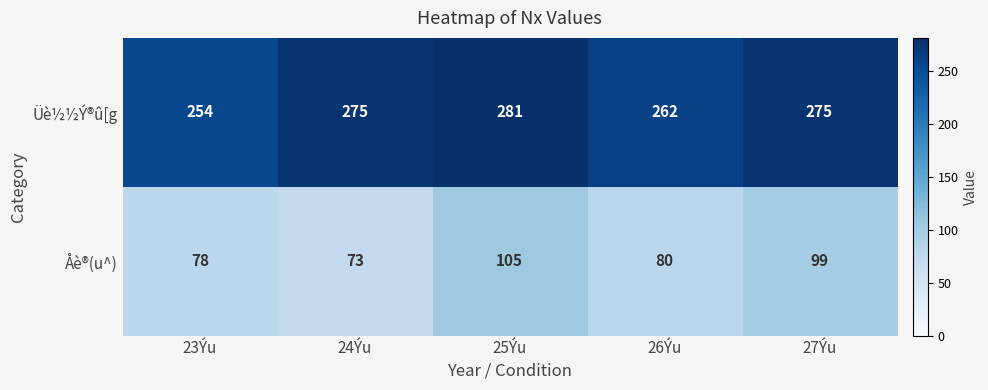

Is it true that Üè½½Ý®û[g equals 262 at 26Ýu?

True